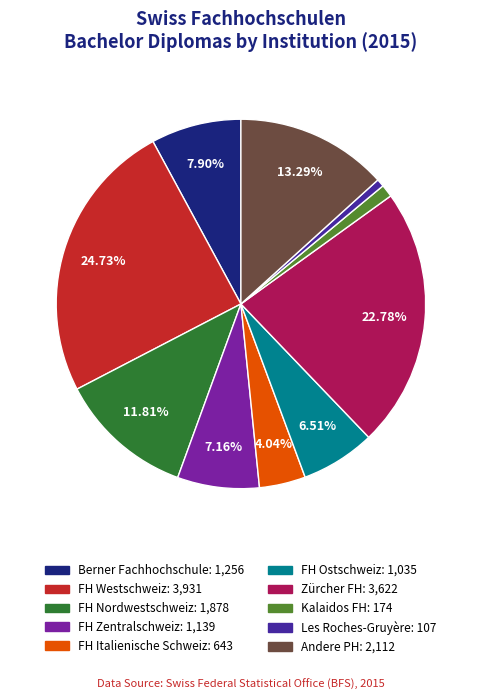

The FH Zentralschweiz slice represents 7% of the pie. True or false?

True